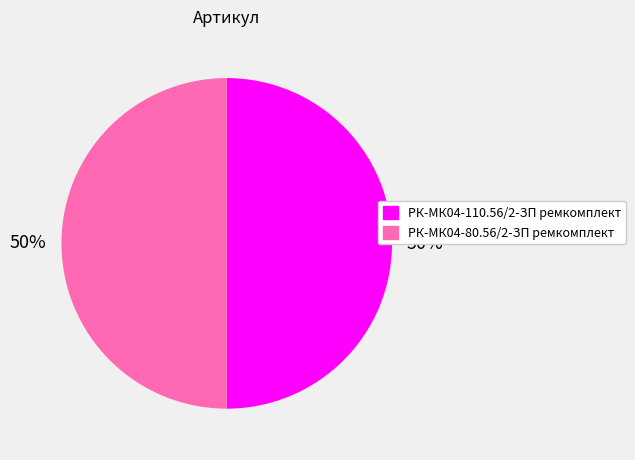

True or false: РК-МК04-110.56/2-ЗП ремкомплект accounts for 50% of the total.

True